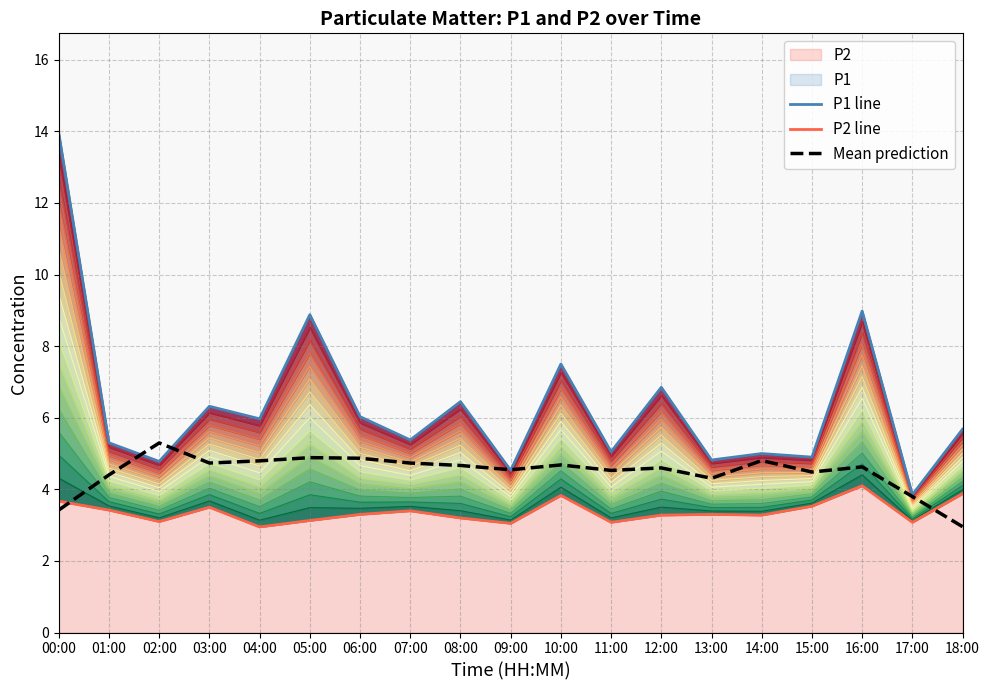

True or false: P1 line has a value of 1.3 at 14:00.

False